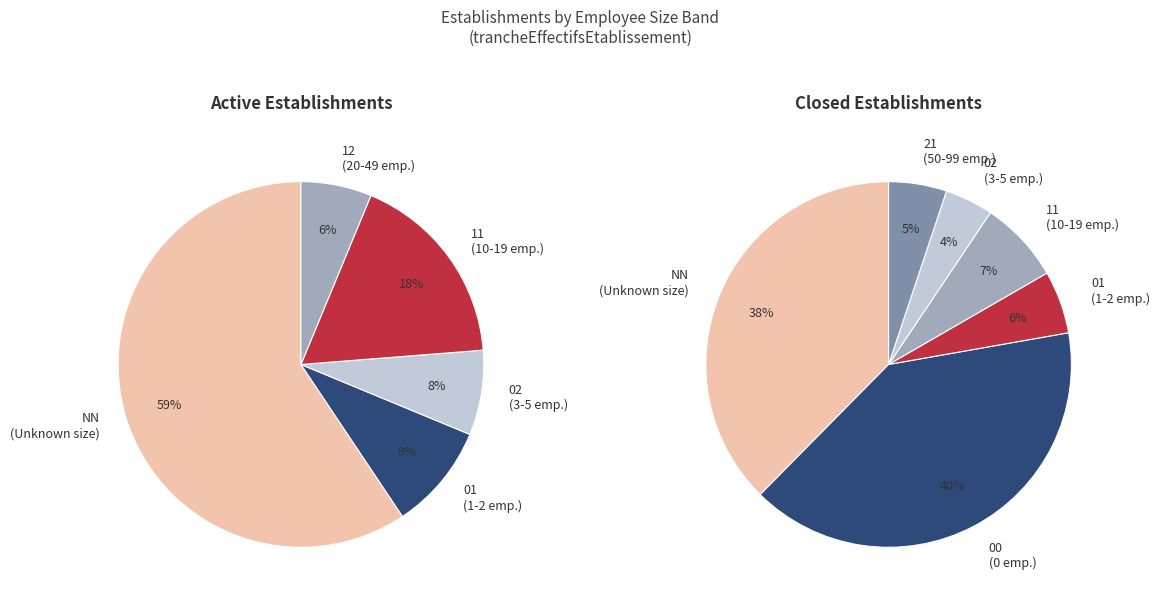

Which category has the biggest portion of the pie?

NN